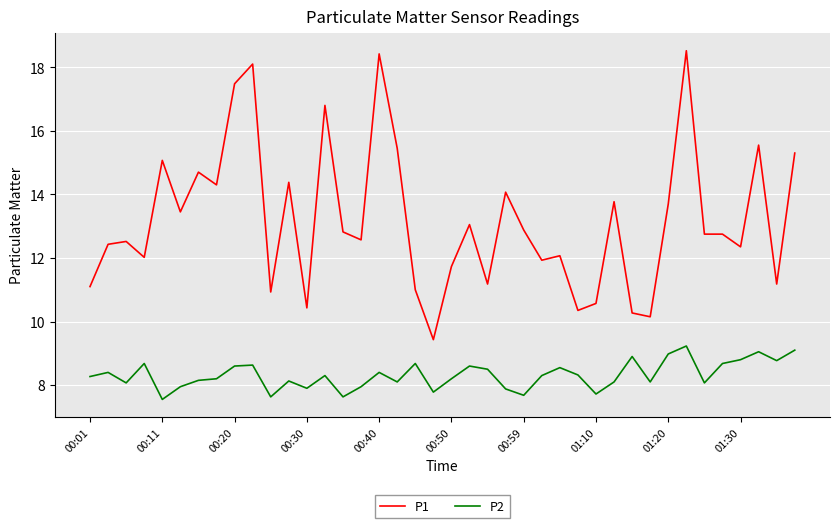

List the series in order of their peak value, highest first.

P1, P2